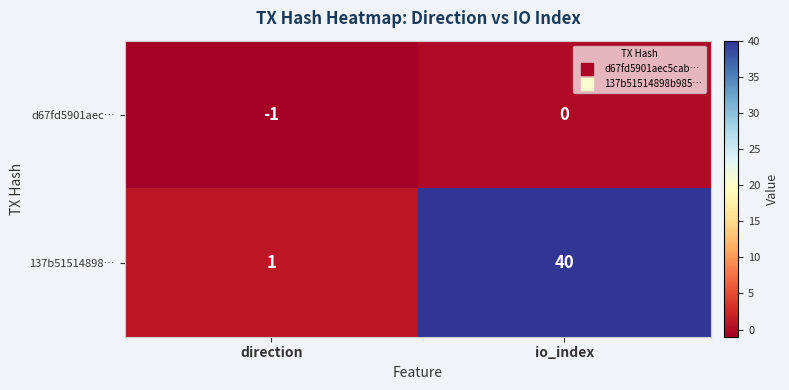

List the series in order of their peak value, lowest first.

d67fd5901aec…, 137b51514898…